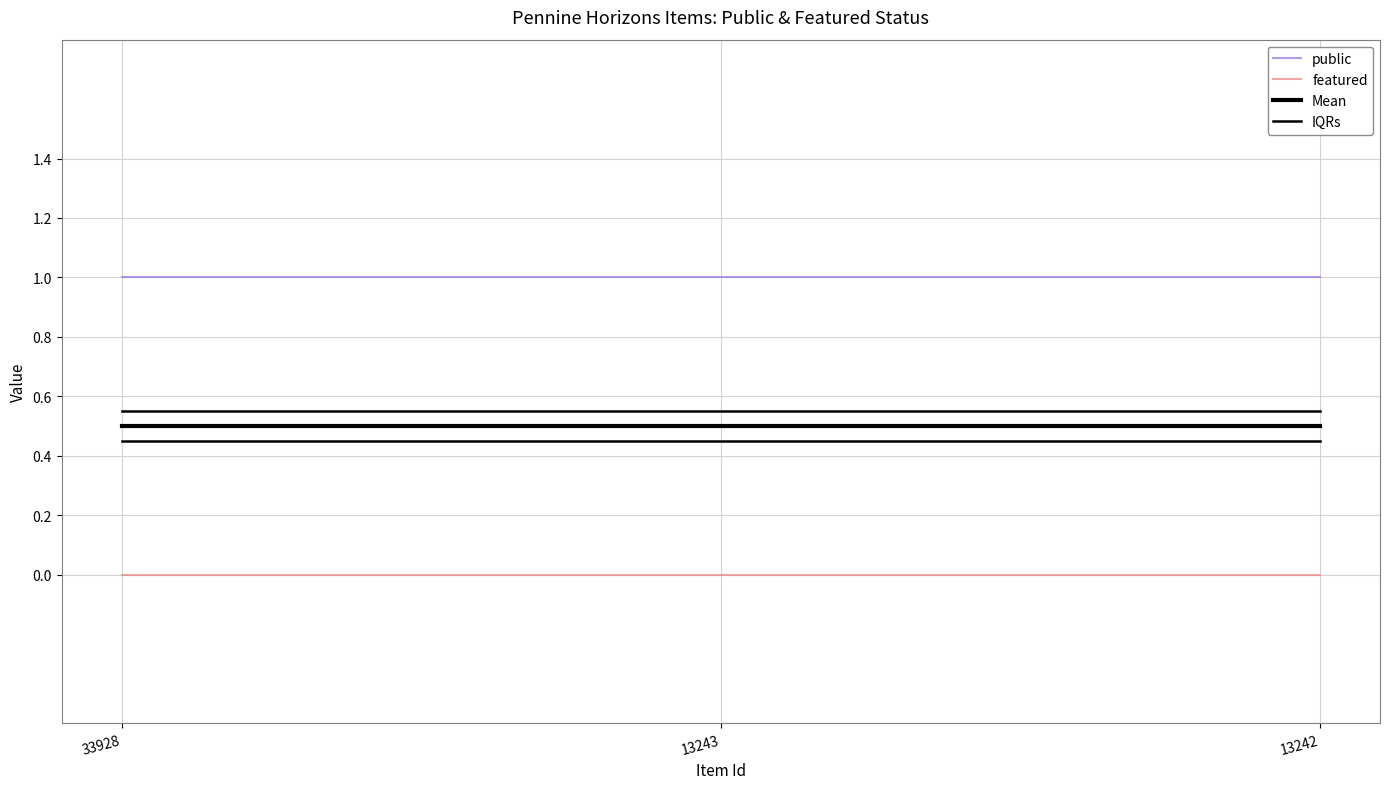

Is this an area chart (filled region under the line)?

No